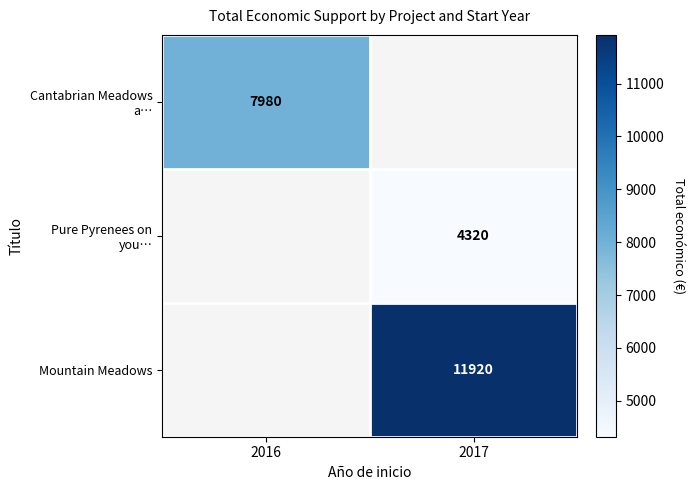

True or false: Mountain Meadows has a value of 11920 at 2017.

True